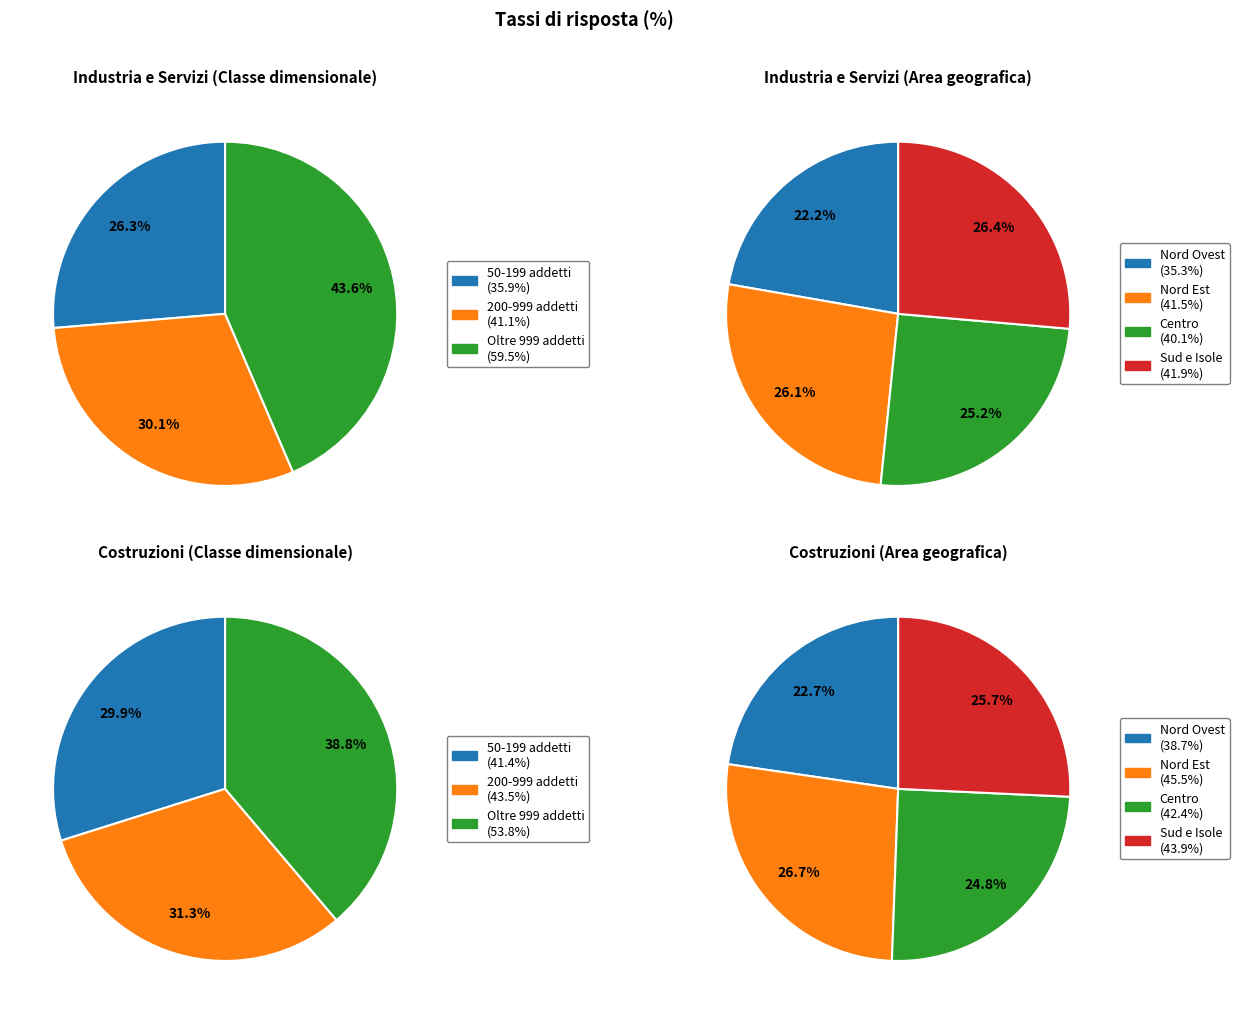

Does any single category account for the majority?

No